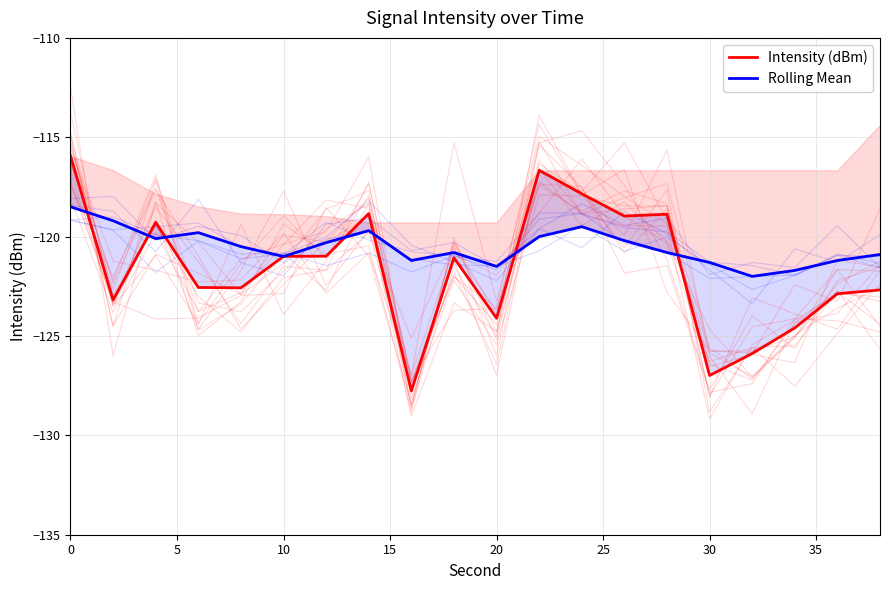

What is the maximum value shown in the chart?

-115.9